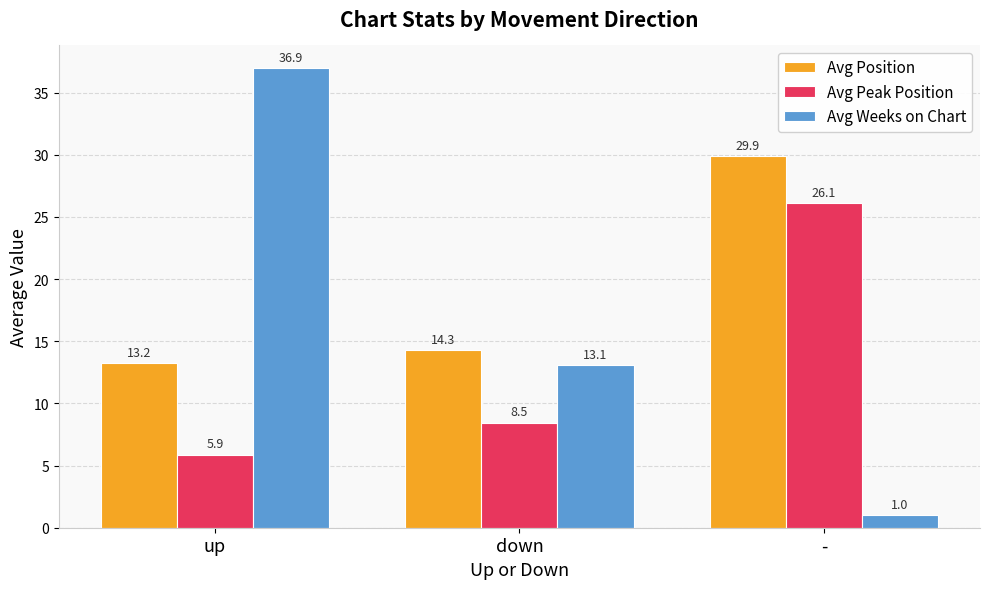

What is the label of the 2nd bar from the left?

down